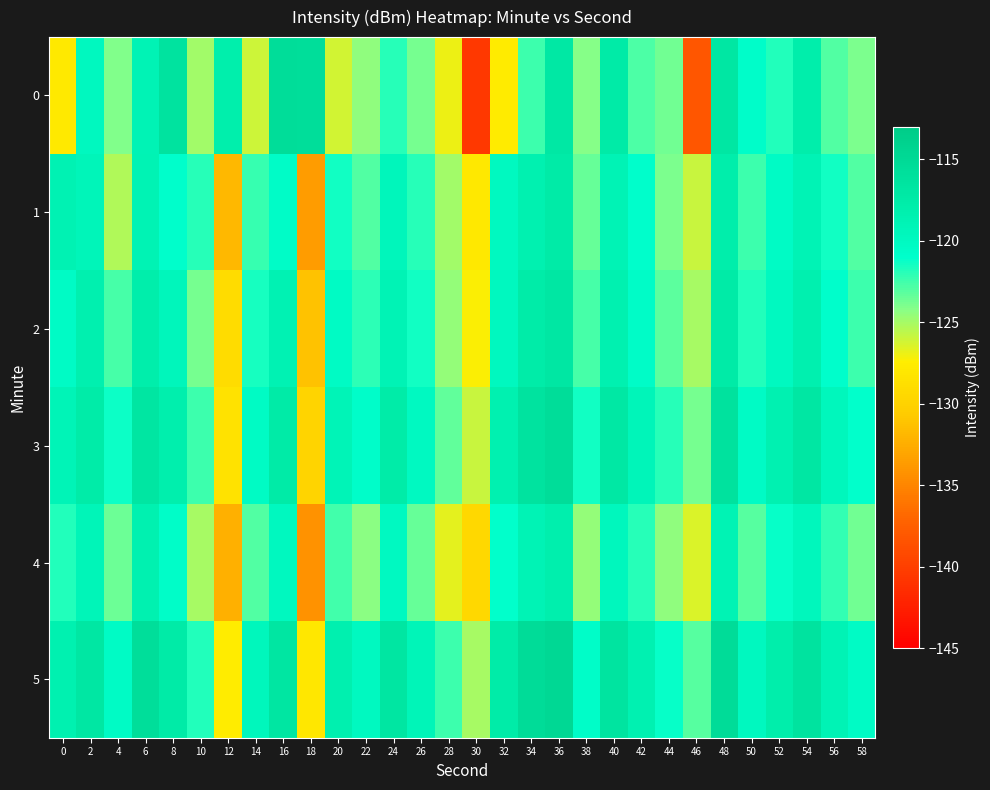

Between 26 and 0, which is larger?

26